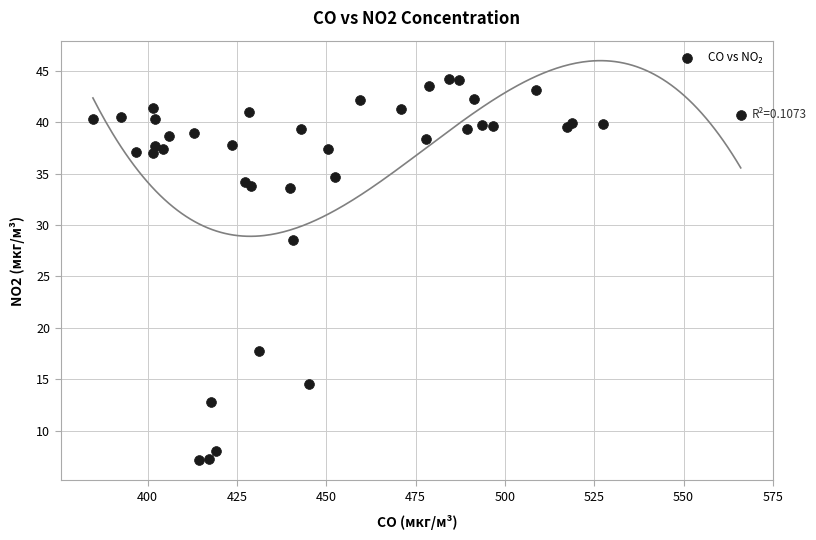

What Y value in the scatter plot is closest to 25?

28.6